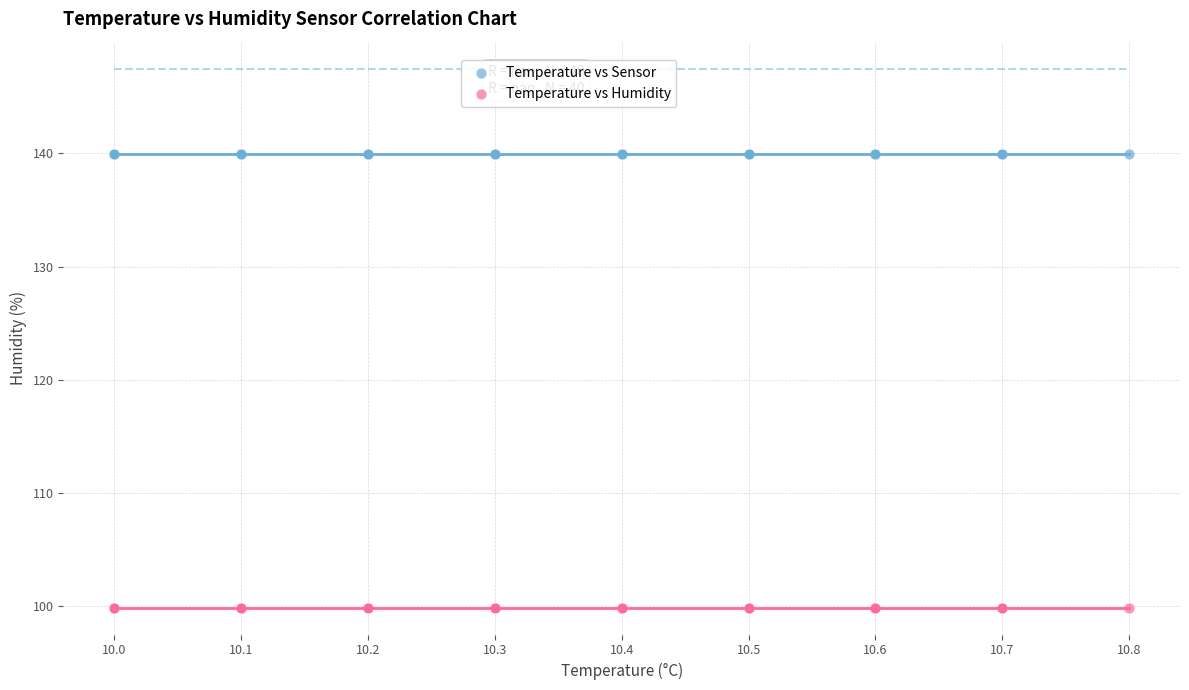

Which series contains the highest Y value?

Temperature vs Sensor